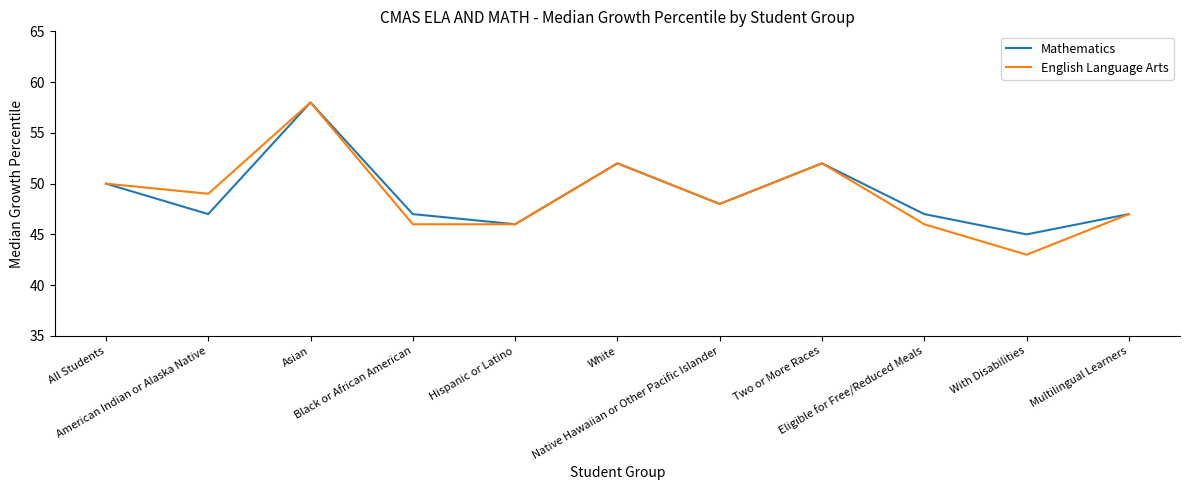

What is the highest value of the Mathematics series?

58